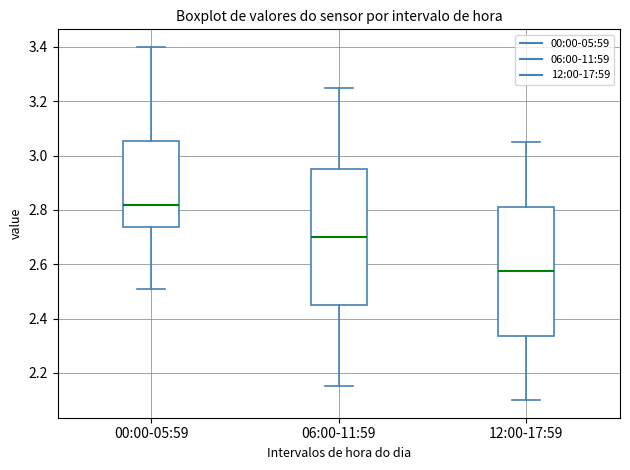

Which box's median line is the highest?

00:00-05:59